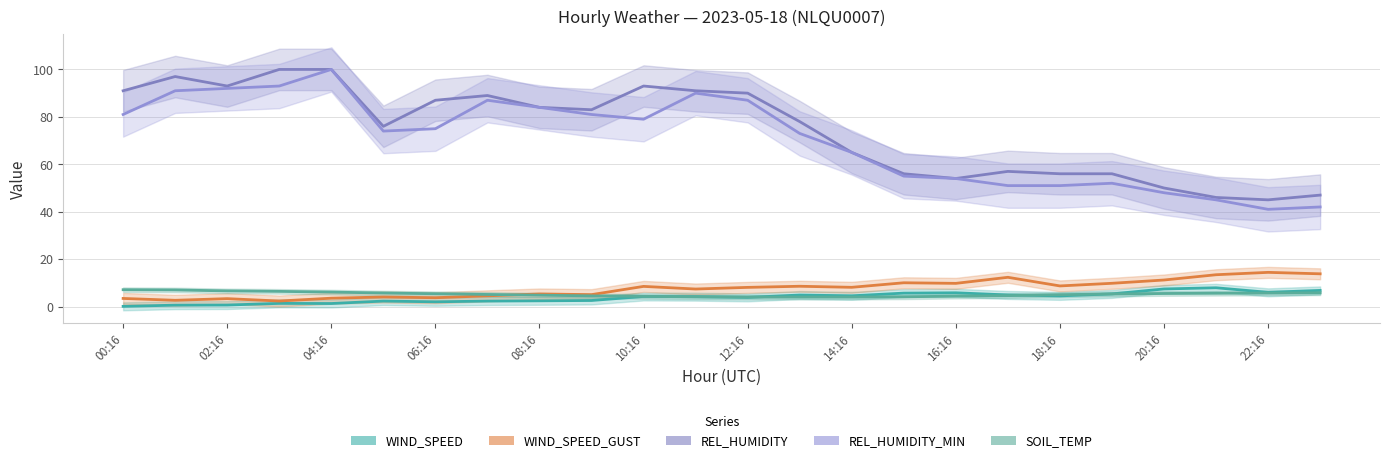

What is the average value of the REL_HUMIDITY series?

74.3